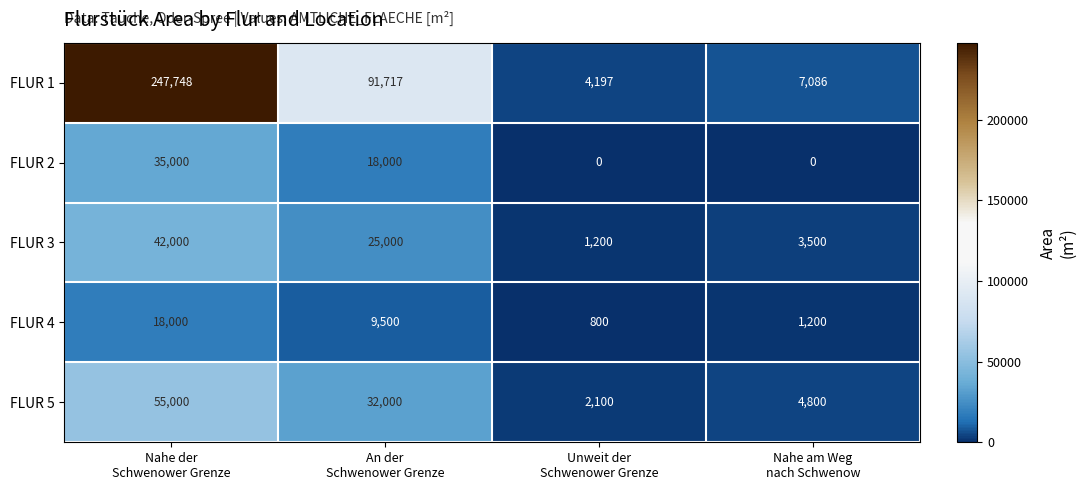

Which series has the largest total across all categories?

FLUR 1